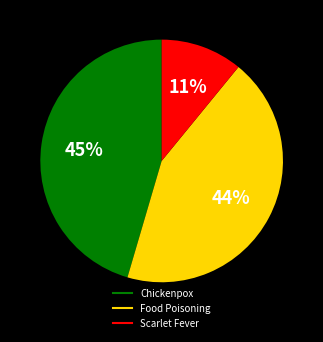

Is there any slice that represents more than half of the pie?

No